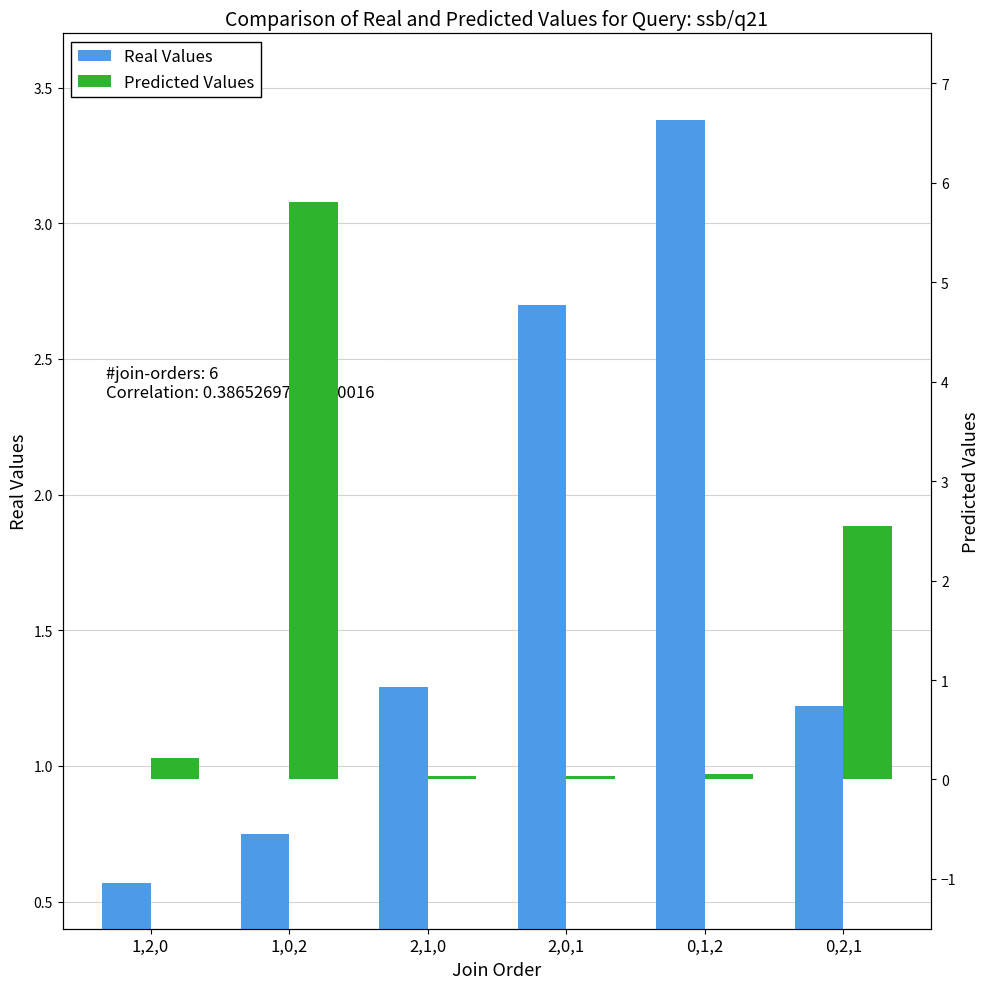

What is the label of the 6th bar from the left?

0,2,1